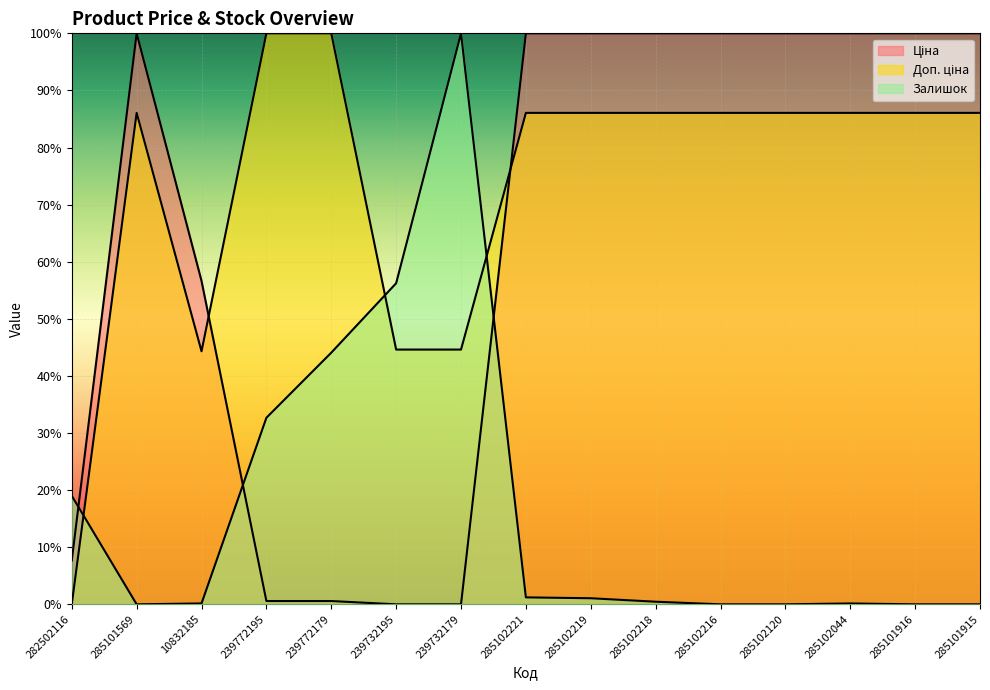

What is the greatest value displayed?

100.0